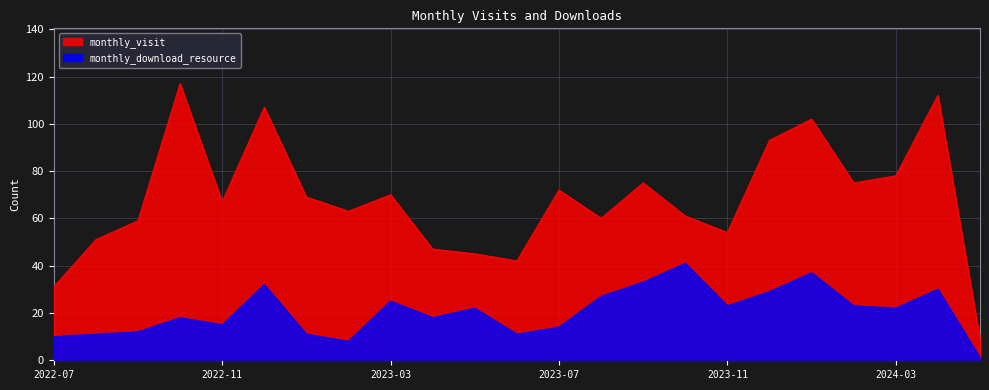

What is the total value across all series at 2022-09?

71